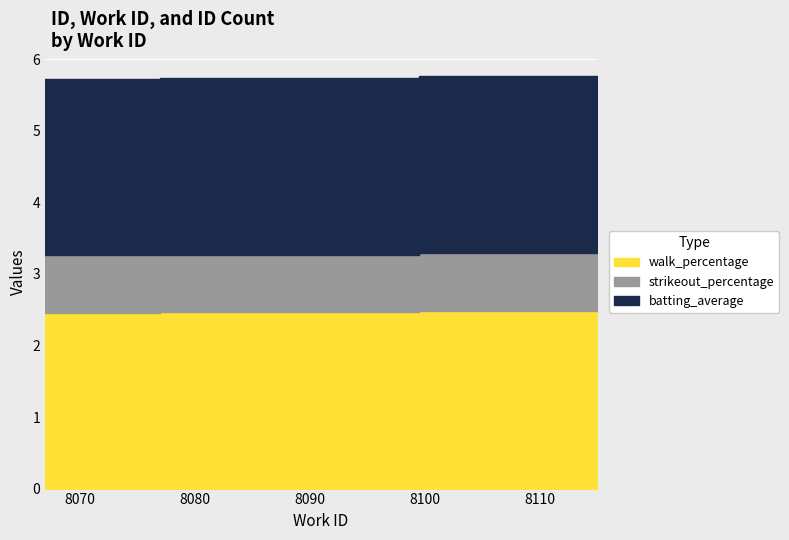

Between 8068 and 8071, which series saw the biggest shift?

batting_average